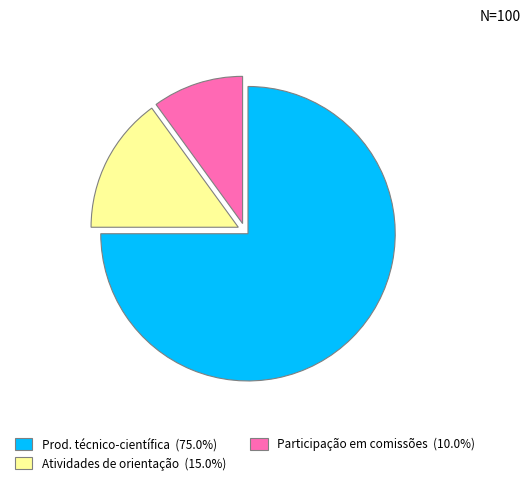

Is the sum of Prod. técnico-científica (75.0%) and Participação em comissões (10.0%) greater than half?

Yes